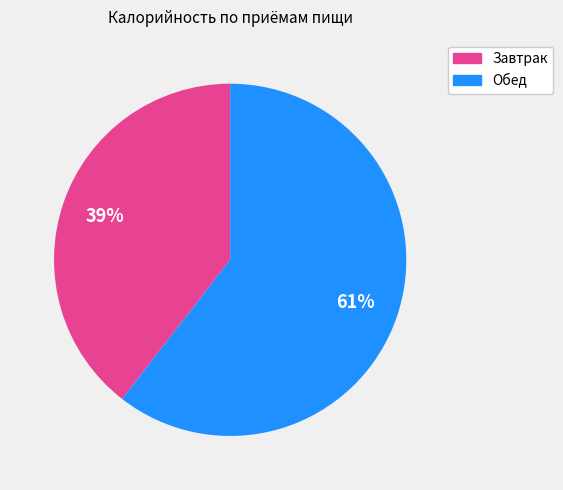

Is Обед the majority of the pie?

Yes